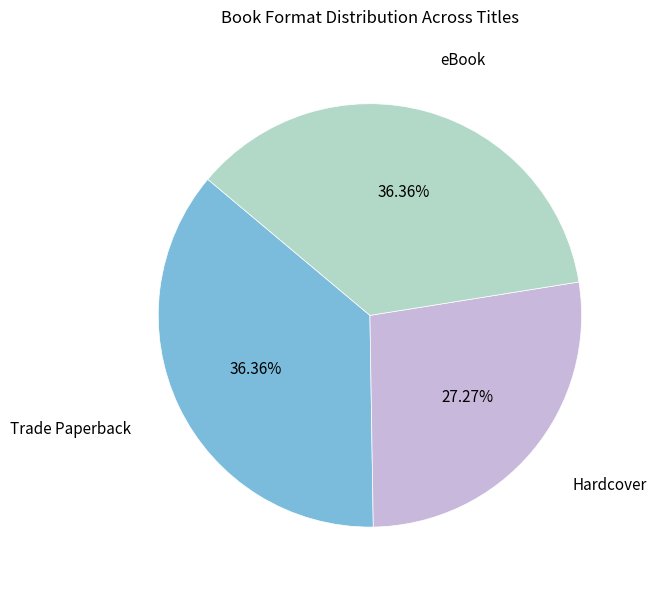

Which category has the smallest portion of the pie?

Hardcover